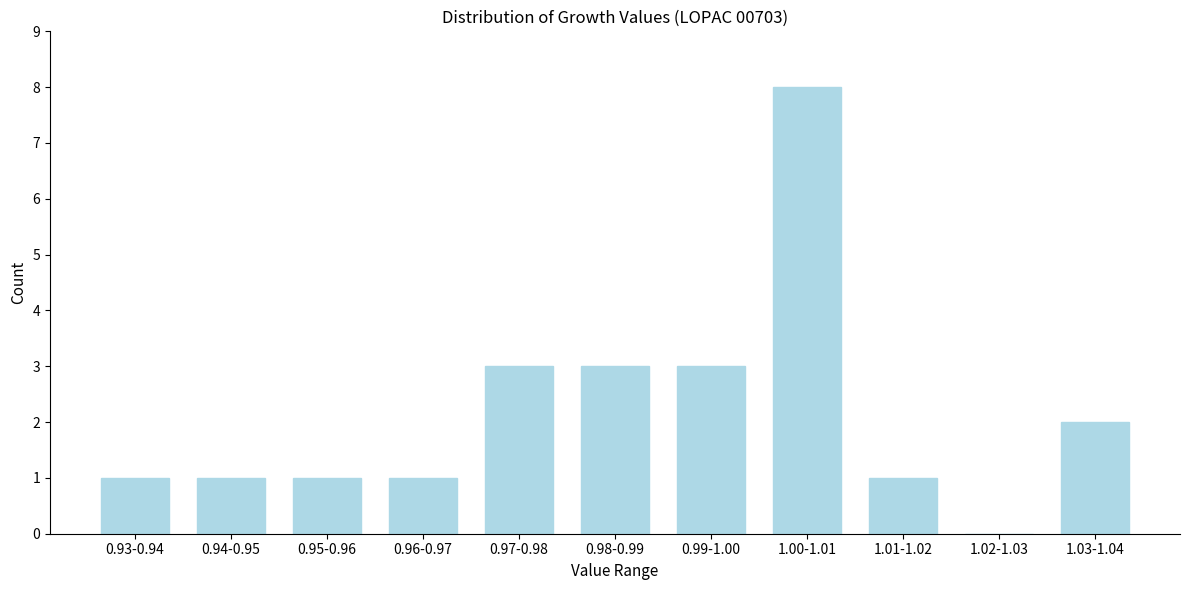

Reading right to left, list all the values displayed in this chart.

1.03-1.04=2	1.02-1.03=0	1.01-1.02=1	1.00-1.01=8	0.99-1.00=3	0.98-0.99=3	0.97-0.98=3	0.96-0.97=1	0.95-0.96=1	0.94-0.95=1	0.93-0.94=1